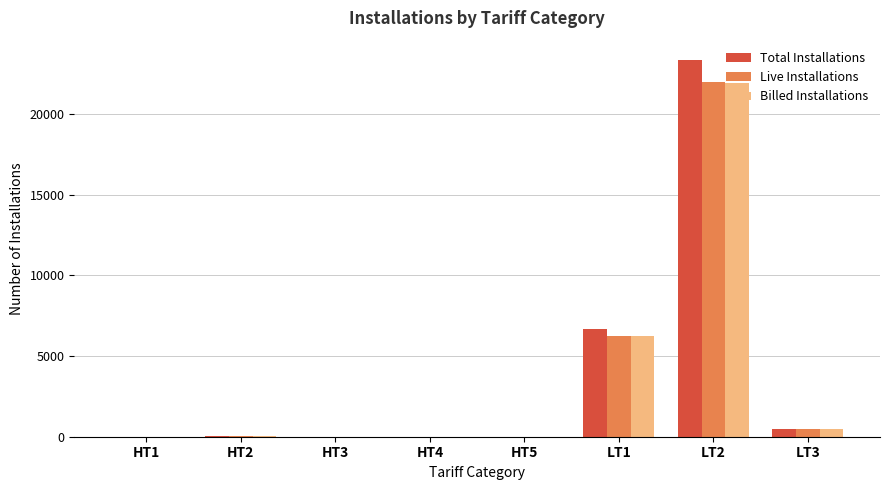

Count the number of categories in the chart.

8